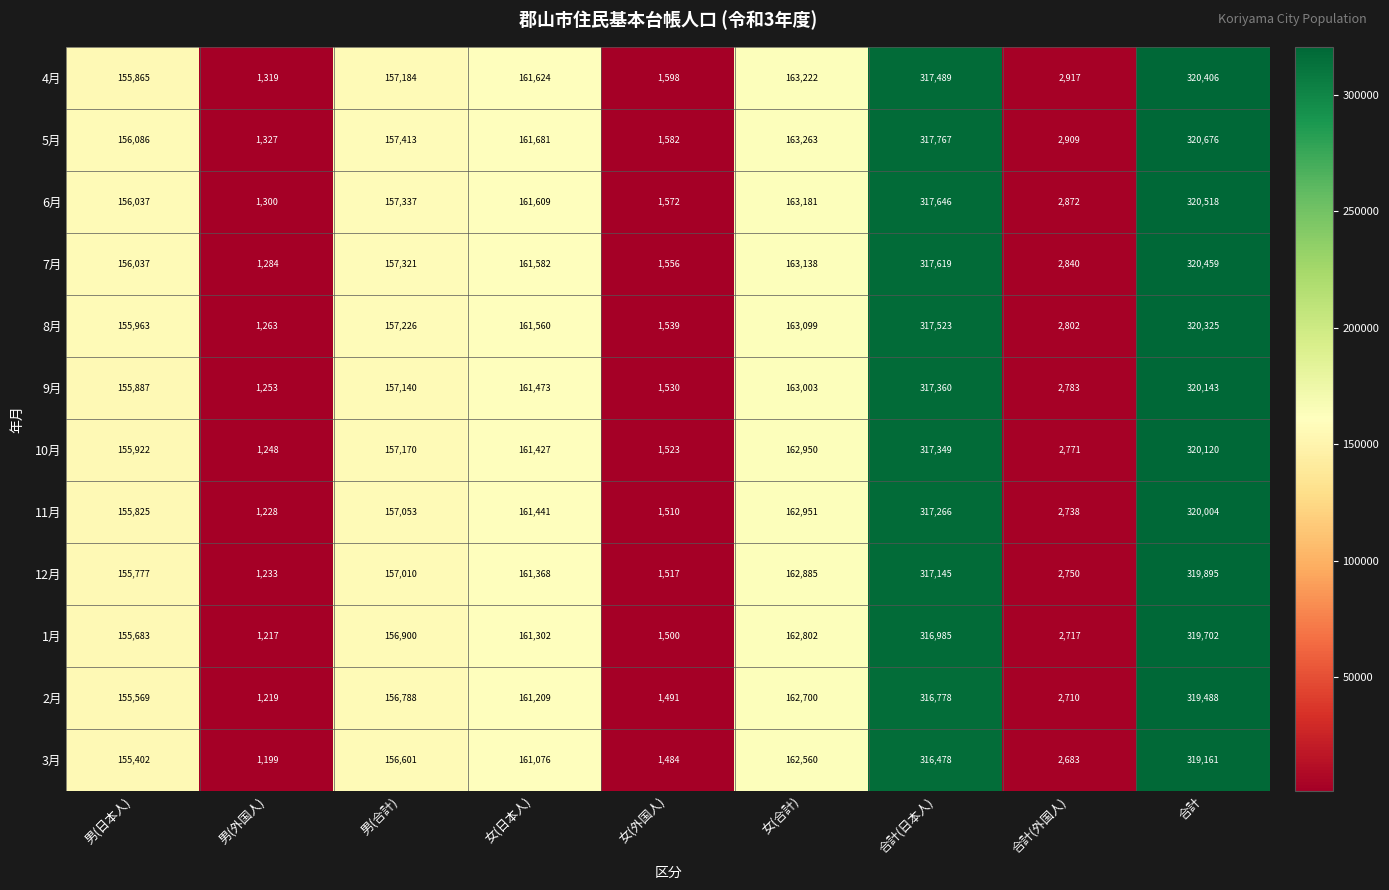

True or false: 4月 has a value of 163222 at 女(合計).

True